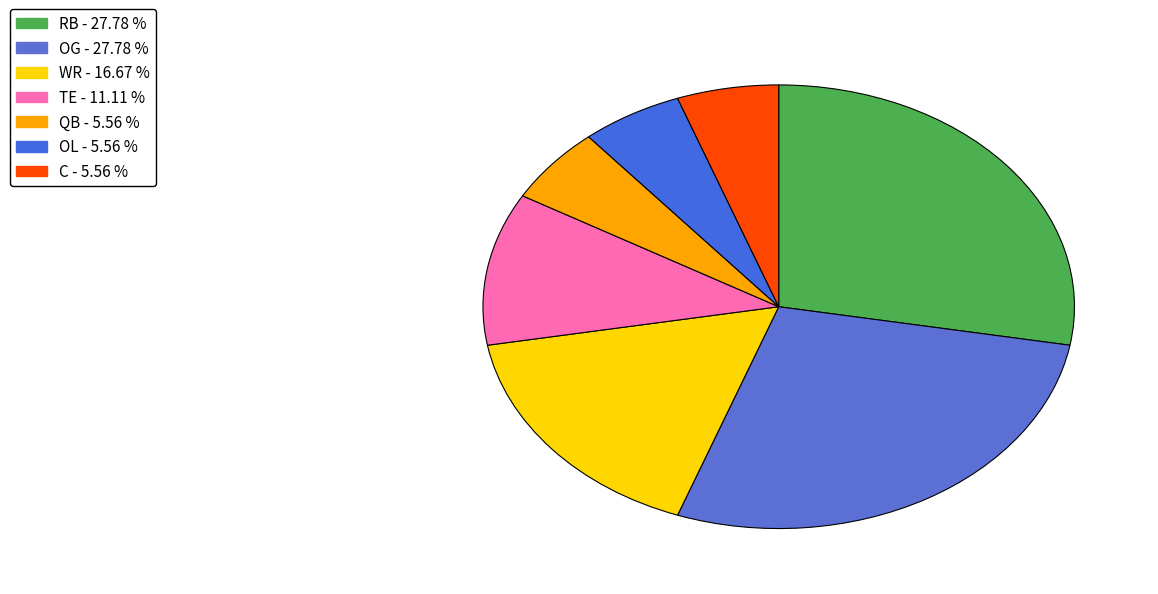

Which has a higher value, OL or RB?

RB